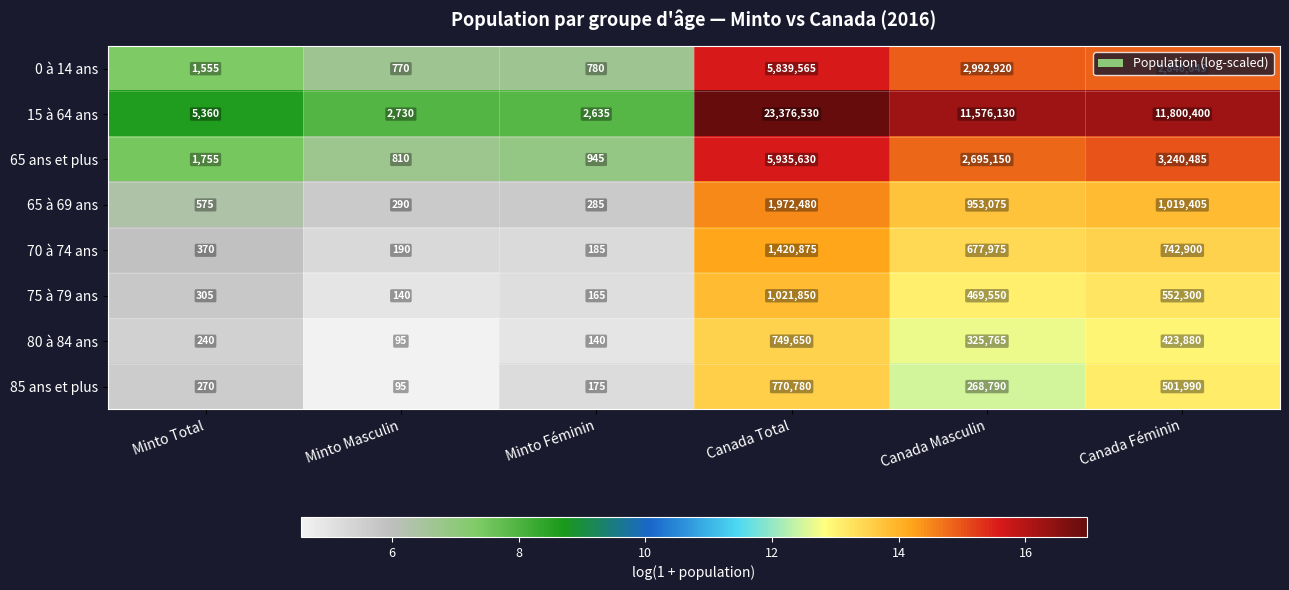

Which series has the largest total across all categories?

15 à 64 ans